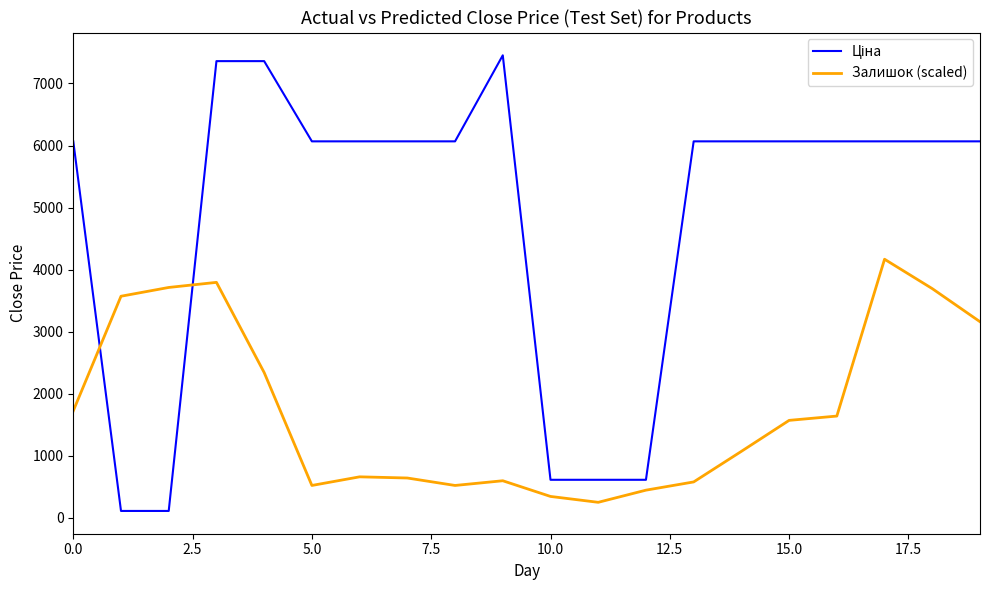

What is the greatest value displayed?

7453.8